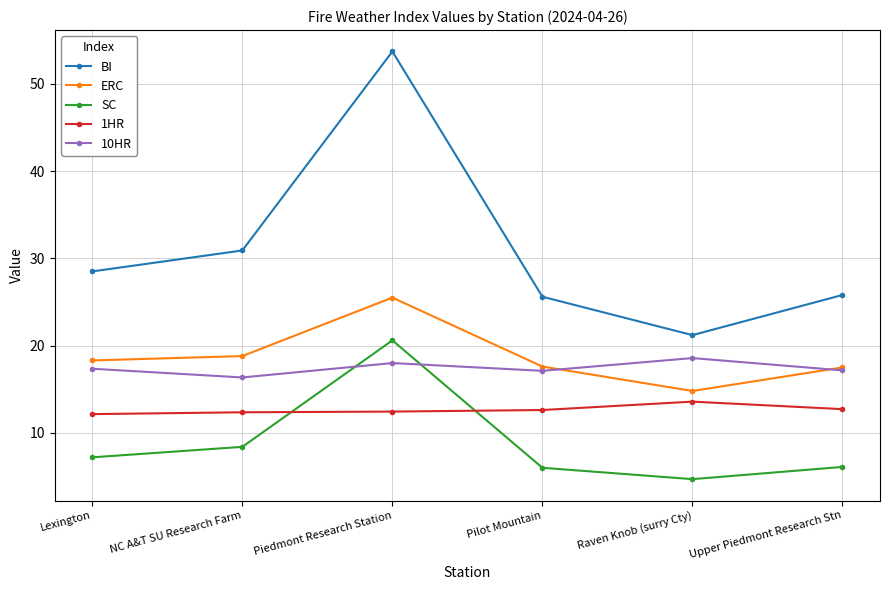

True or false: 1HR has more than 2 points higher than both neighbors.

False